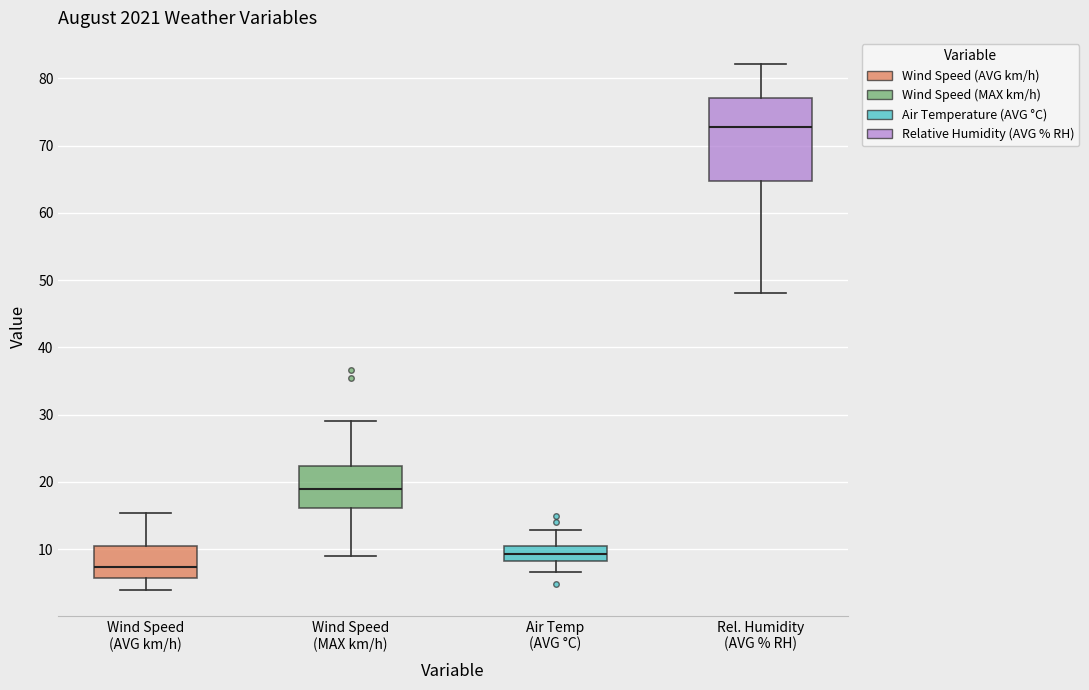

Comparing the boxes themselves (not the whiskers), which one is the tallest?

Rel. Humidity (AVG % RH)